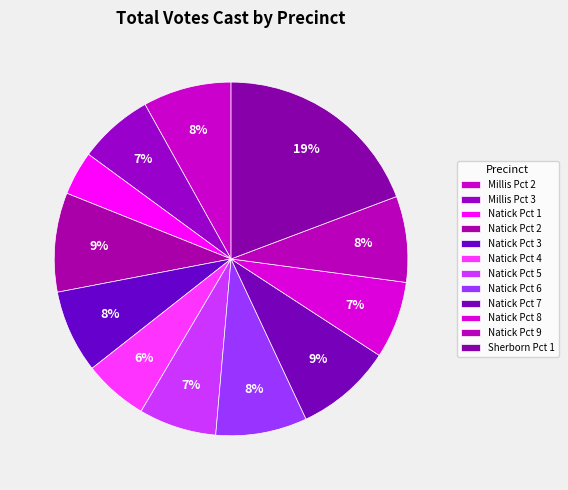

To the nearest percent, what portion does Natick Pct 7 represent?

9%